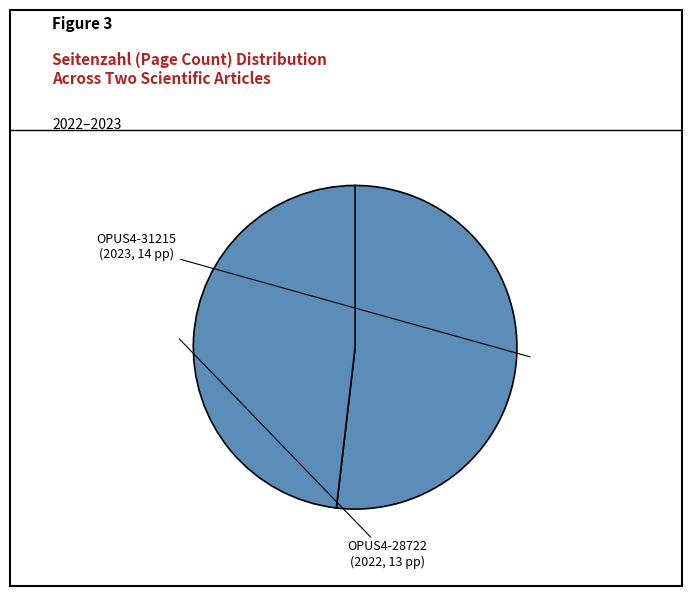

Count the number of slices in the pie.

2